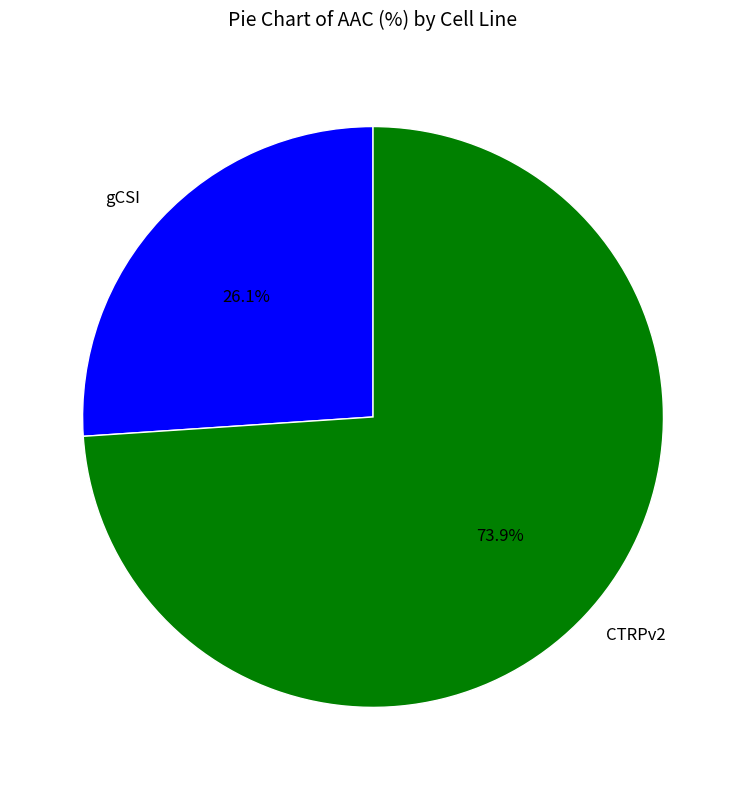

Combined, do CTRPv2 and gCSI account for over 50%?

Yes